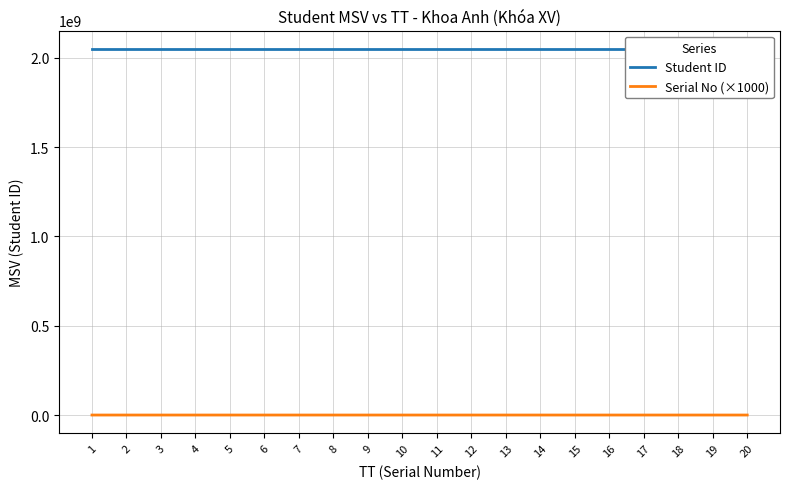

At which label is Serial No (×1000) closest to 10500?

10